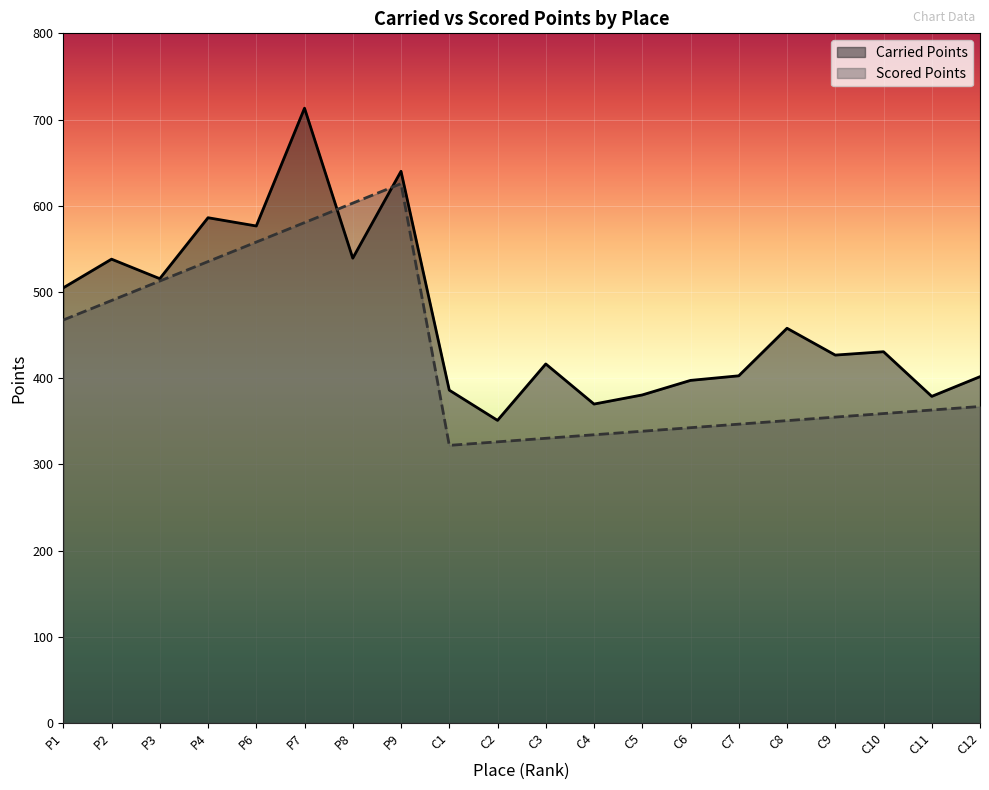

The Carried Points series shows 416.5 at C3. True or false?

True